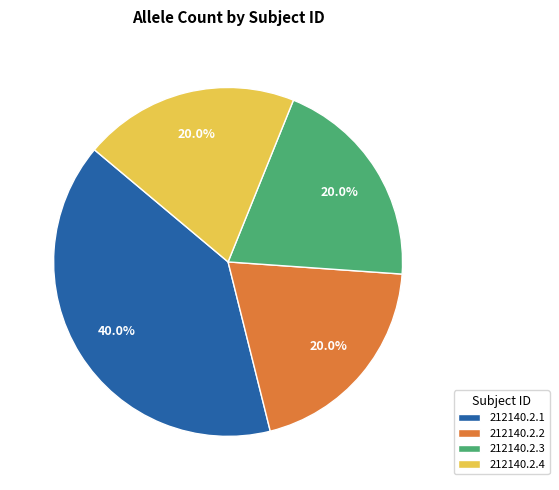

Which category has the biggest portion of the pie?

212140.2.1